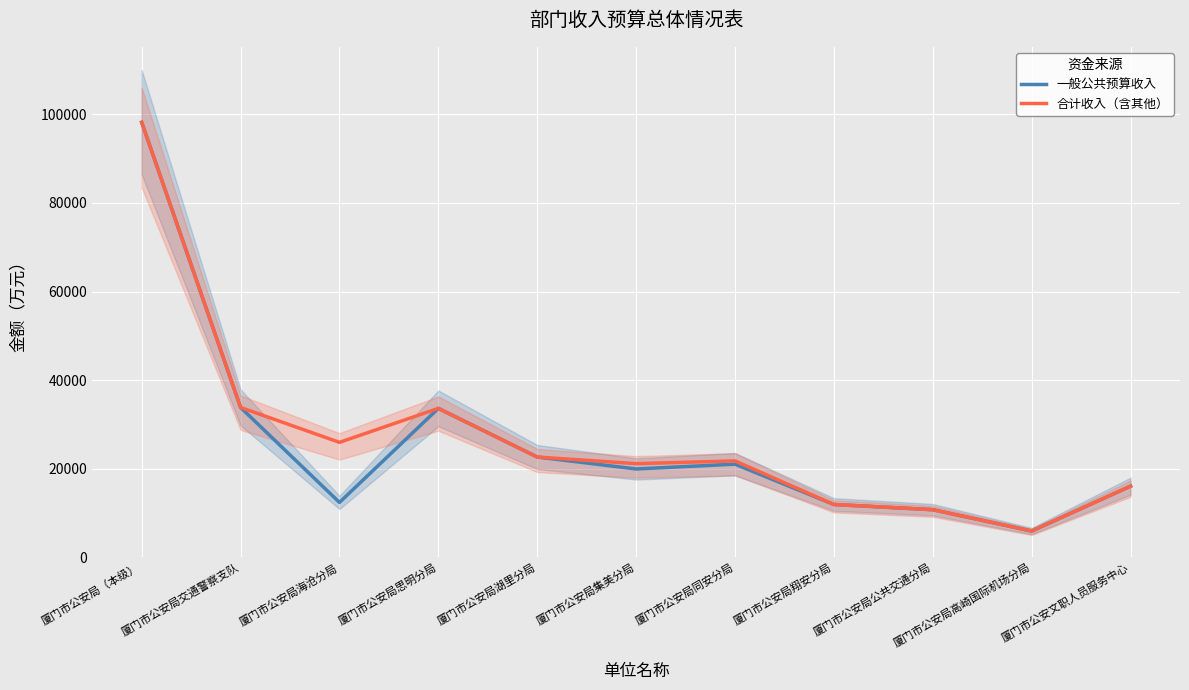

In 合计收入（含其他）, how many points are lower than both neighbors (excluding endpoints)?

3